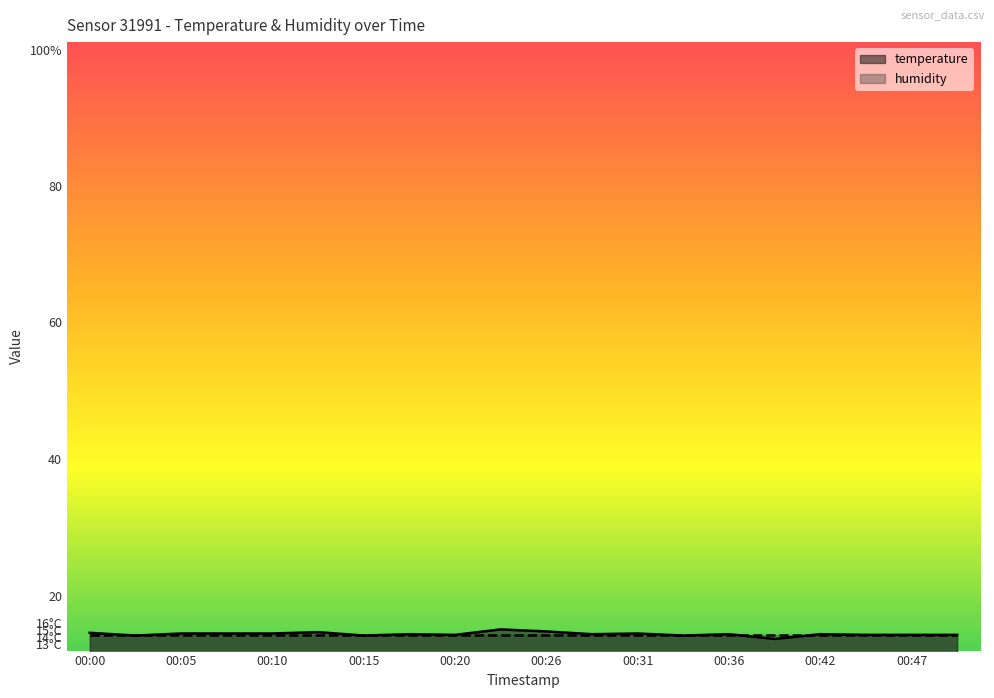

List the labels in order of value, smallest first.

00:39, 00:02, 00:15, 00:34, 00:20, 00:44, 00:47, 00:49, 00:18, 00:28, 00:36, 00:42, 00:05, 00:07, 00:10, 00:31, 00:00, 00:13, 00:26, 00:23